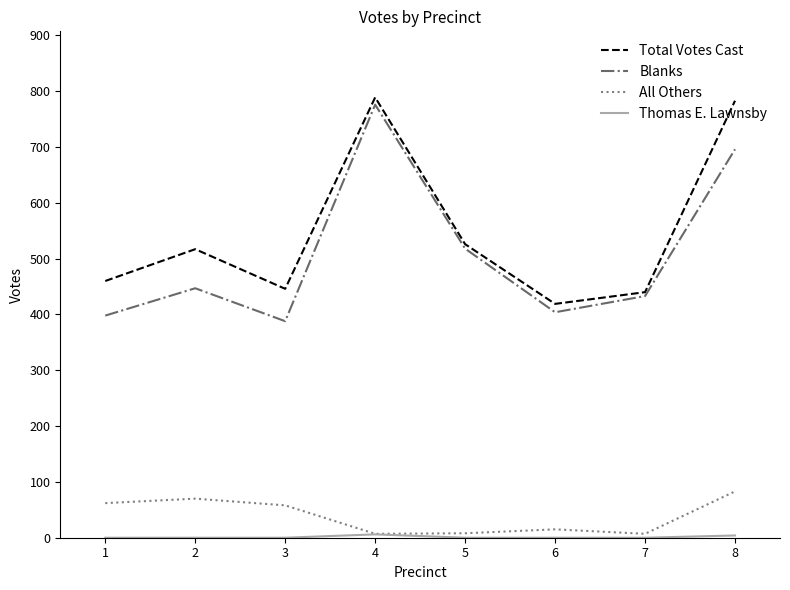

What is the maximum value shown in the chart?

789